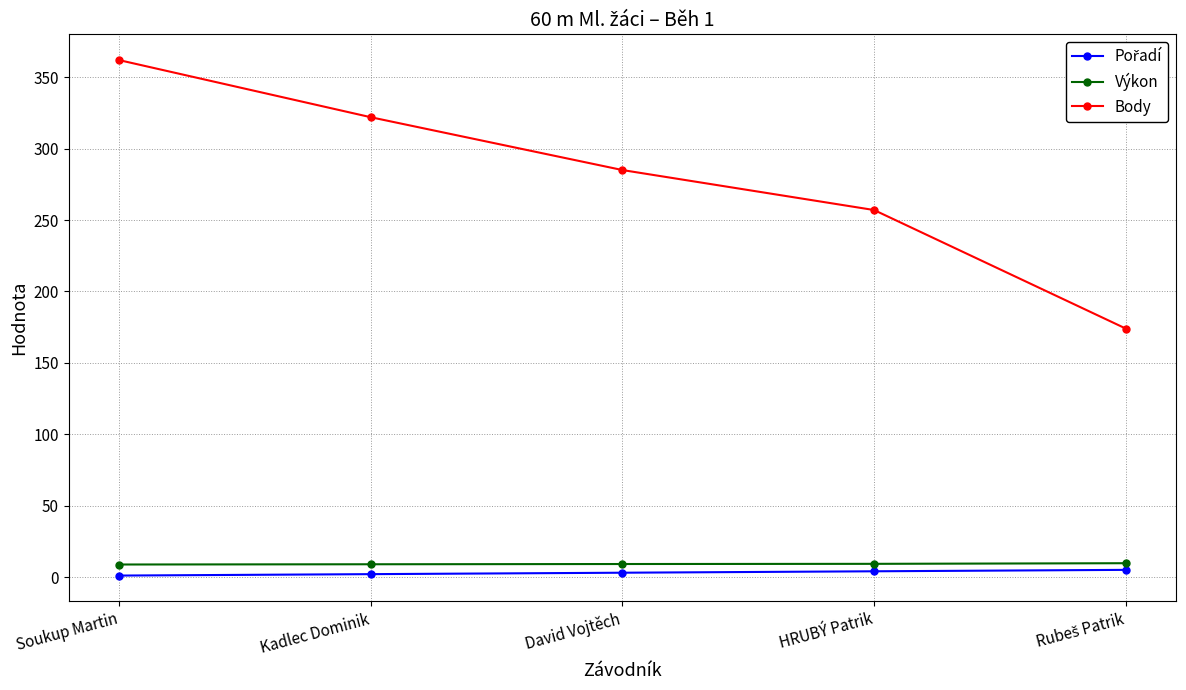

At which category does the chart reach its peak across all series?

Soukup Martin